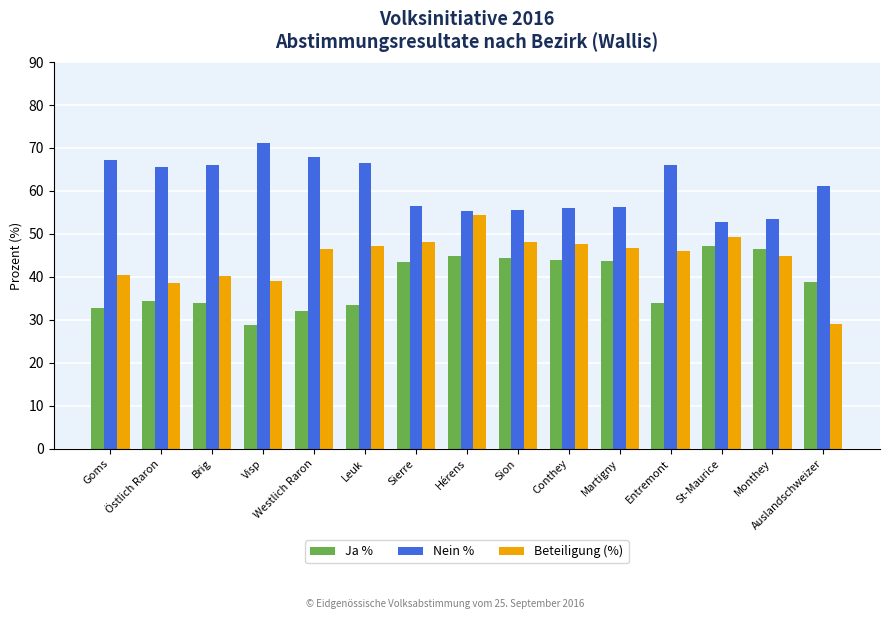

List the series in order of their peak value, highest first.

Nein %, Beteiligung (%), Ja %